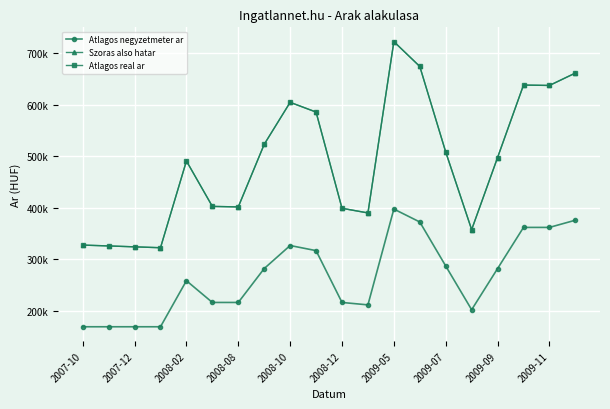

What is the average value of the Szoras also hatar series?

489961